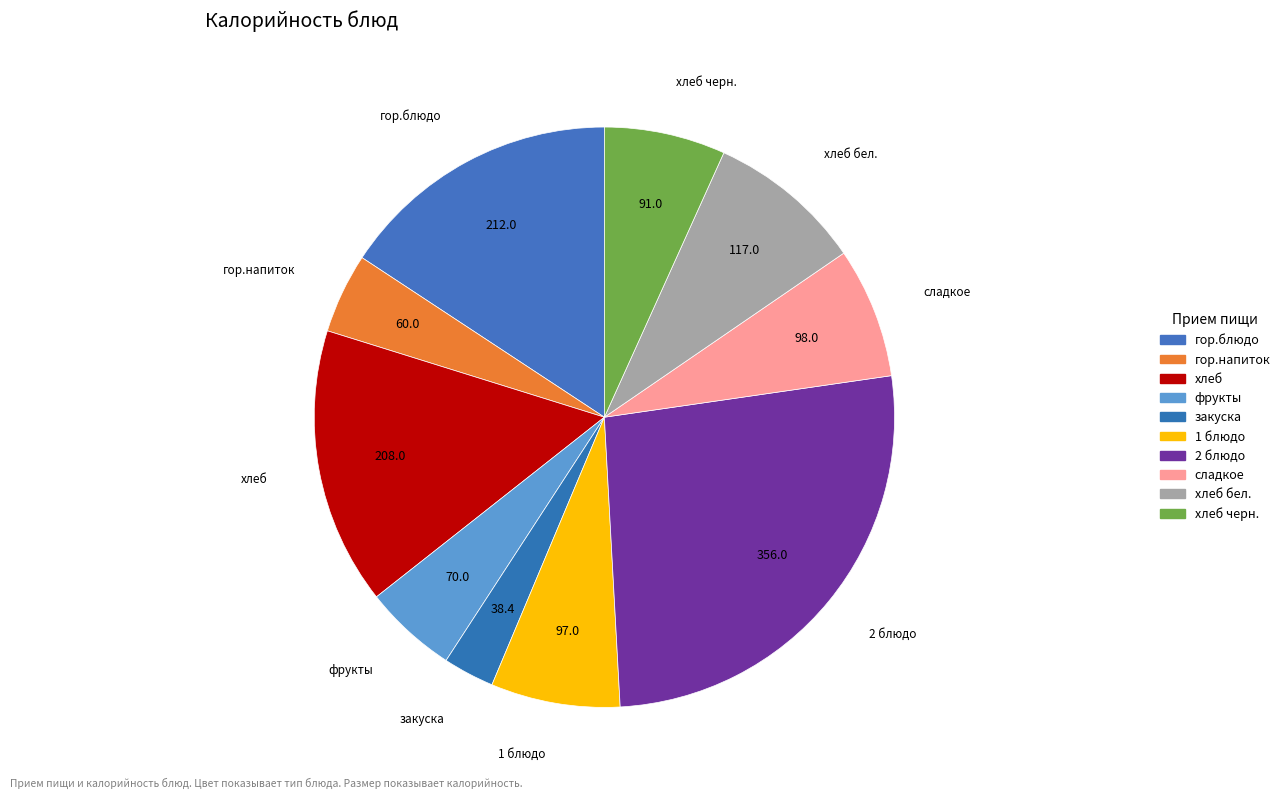

Which has a higher value, хлеб бел. or гор.напиток?

хлеб бел.